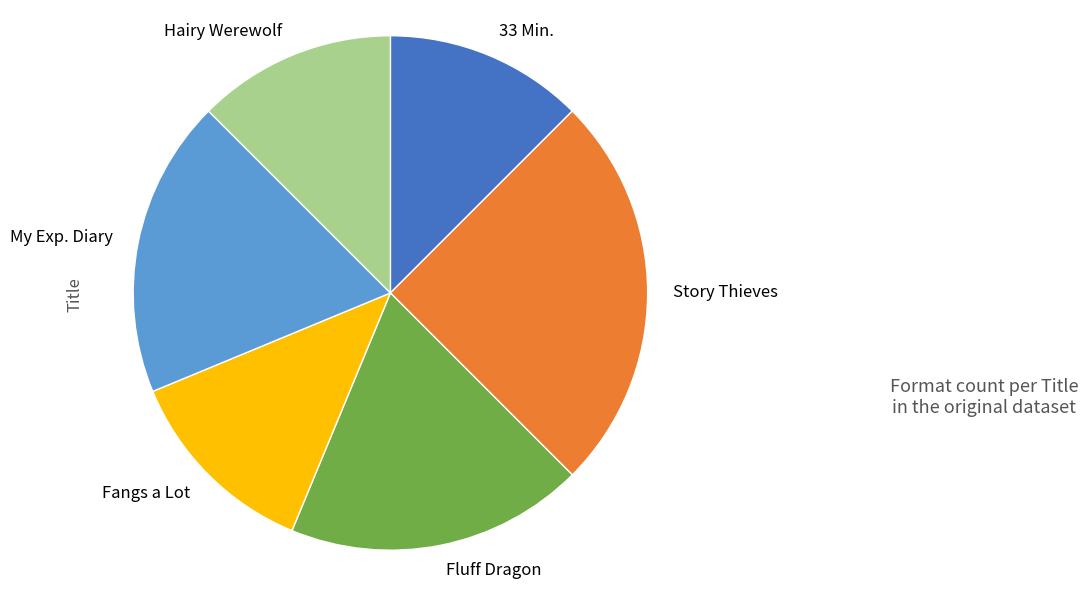

Is there a majority slice in this chart?

No